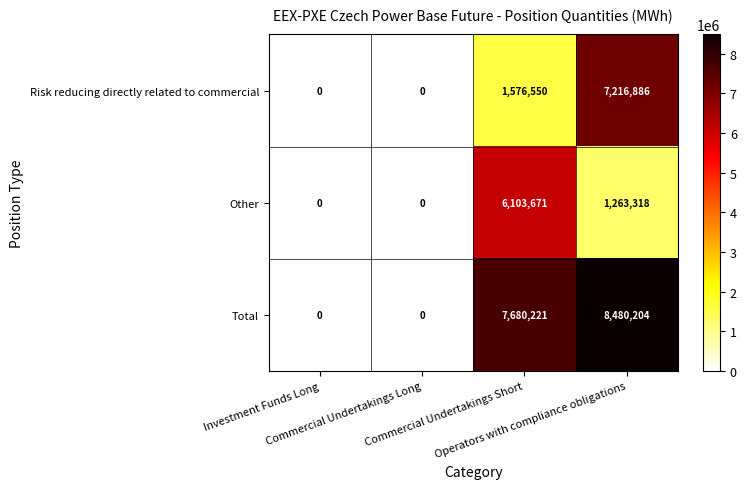

What is the greatest value displayed?

8480204